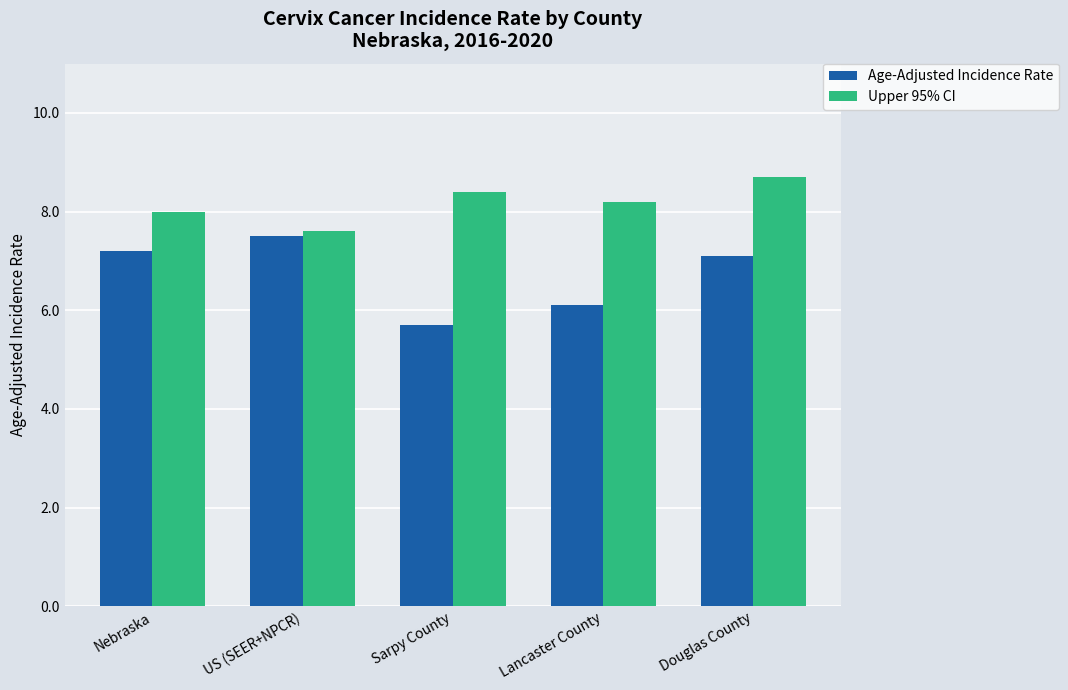

What is the value of the Upper 95% CI bar at the 2nd from the left?

7.6